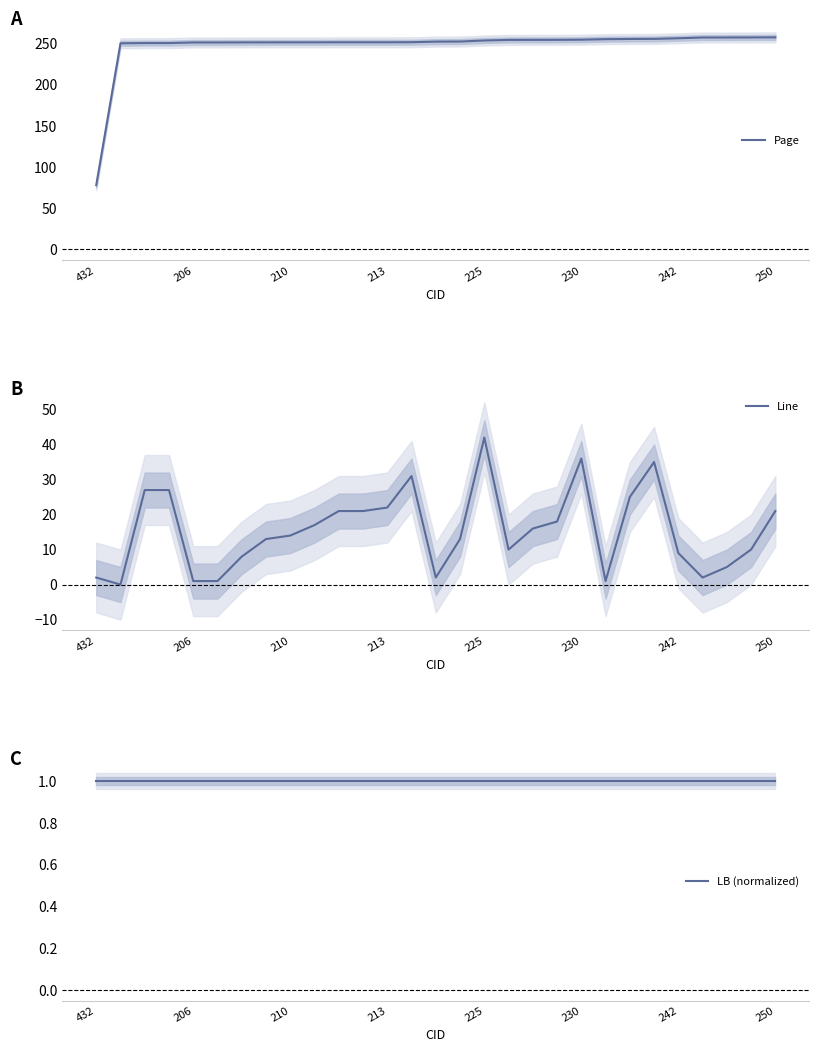

True or false: LB (normalized) and Page cross at least once.

False